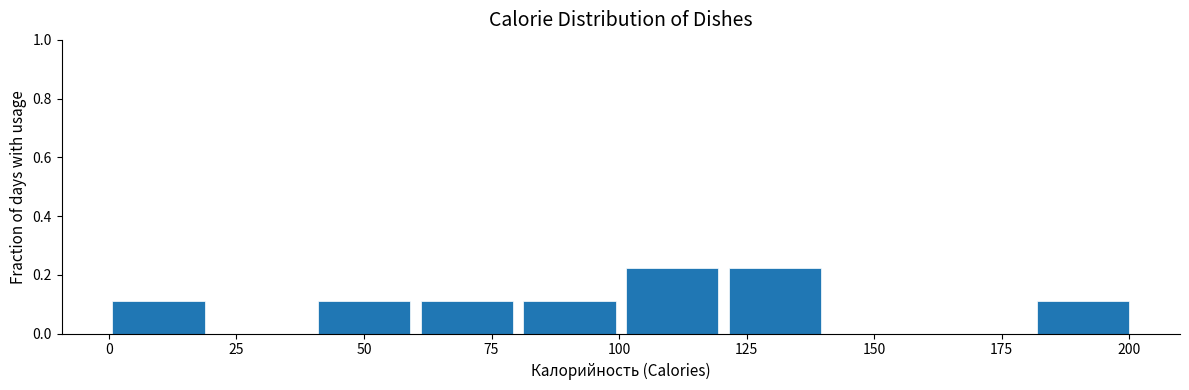

Reading left to right, transcribe this chart: for each bar, give the range it covers on the x-axis and its height. Neither the bar edges nor the heights are printed on the chart, so give them approximately, as read against the axes.

0 to 20: 0.12
20 to 40: 0
40 to 60: 0.12
60 to 80: 0.12
80 to 100: 0.12
100 to 120: 0.22
120 to 140: 0.22
140 to 160: 0
160 to 180: 0
180 to 200: 0.12